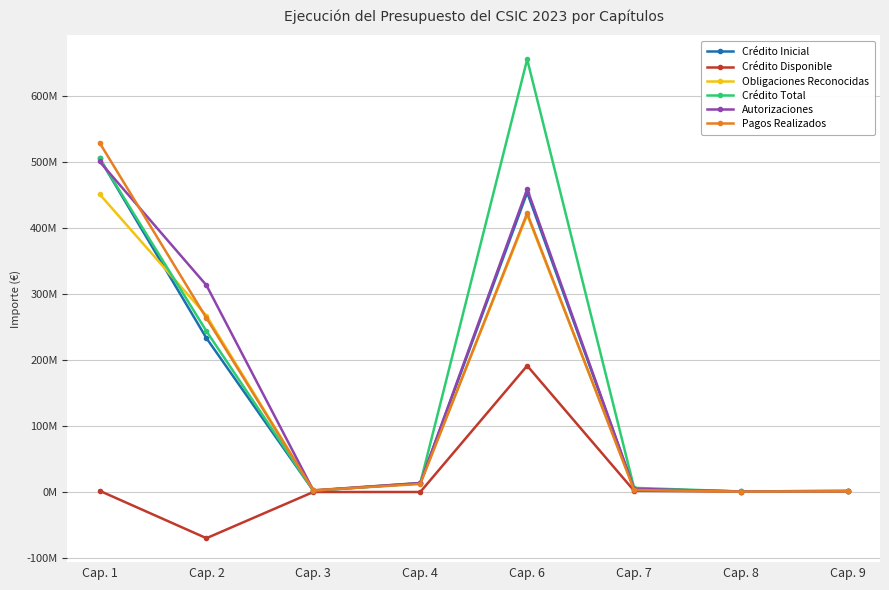

What is the greatest value displayed?

656404579.7